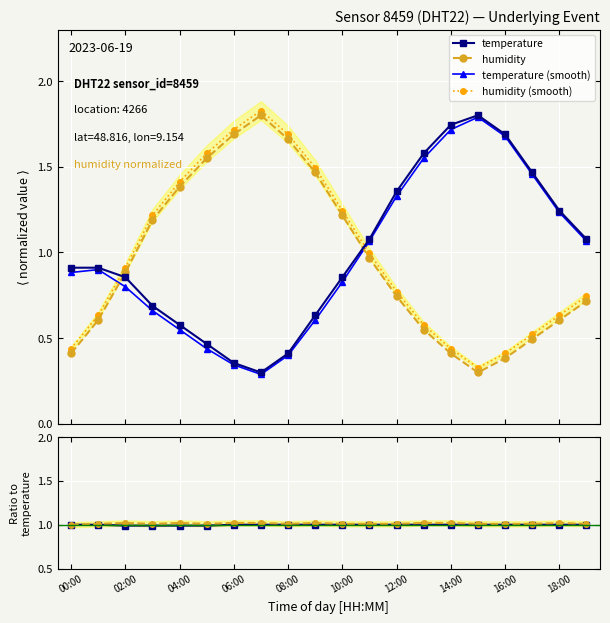

Which series changed the most between 11 and 19?

humidity (smooth)